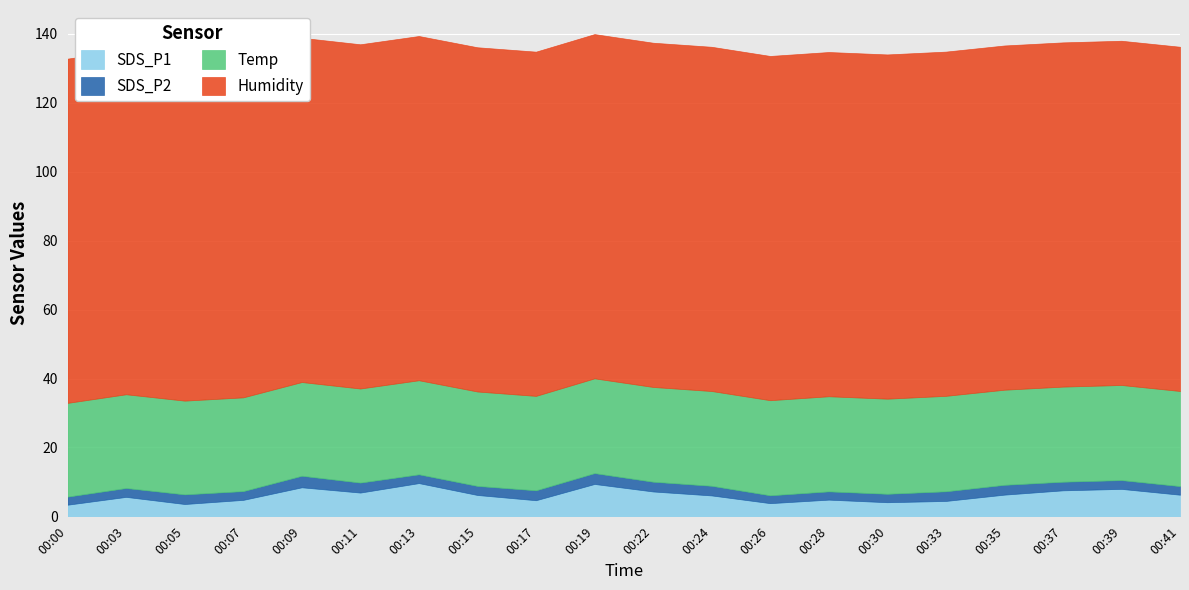

Which series has the largest range (max minus min)?

SDS_P1